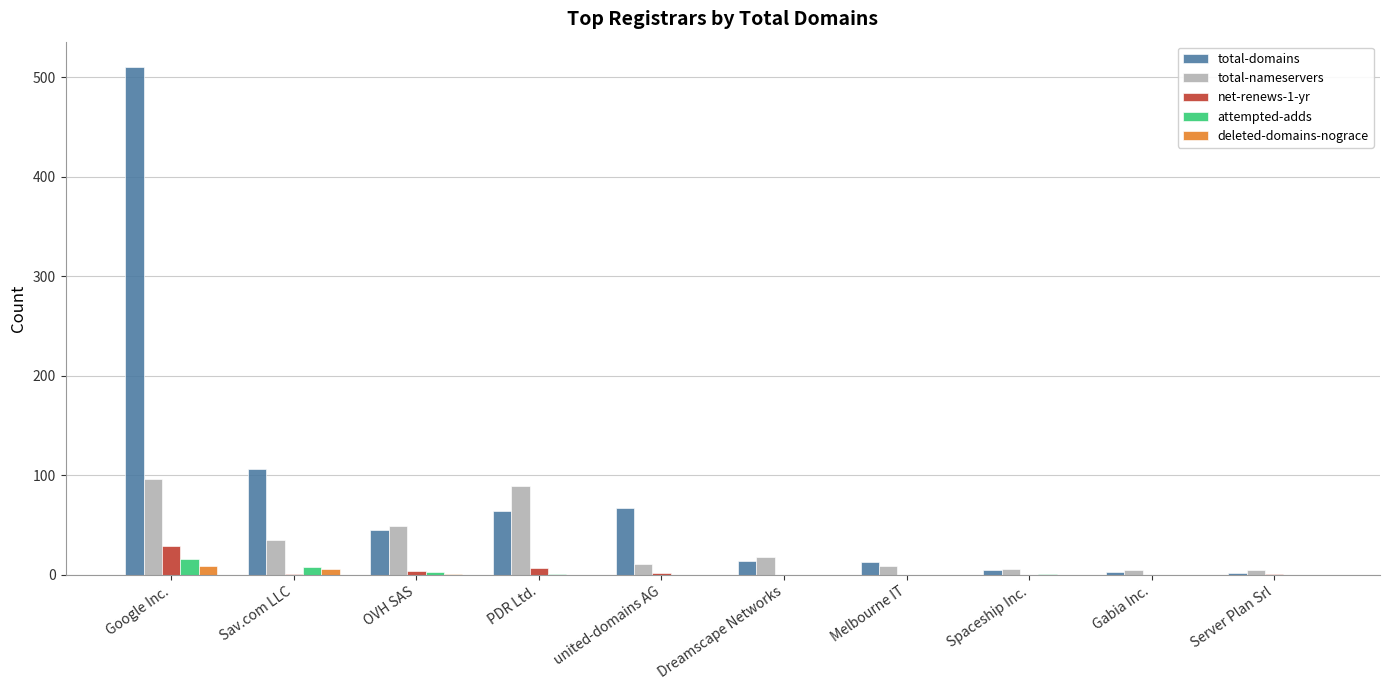

At which category is the sum across all series the highest?

Google Inc.